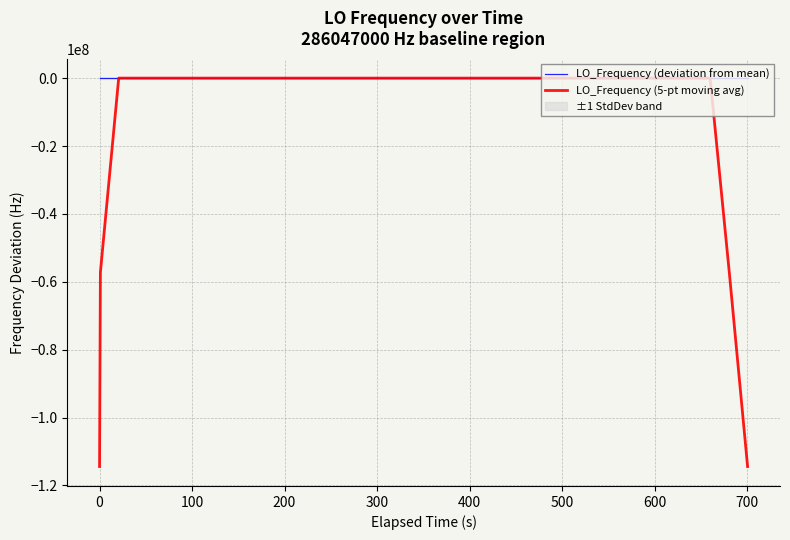

List the series in order of their overall mean, lowest first.

LO_Frequency (5-pt moving avg), LO_Frequency (deviation from mean)